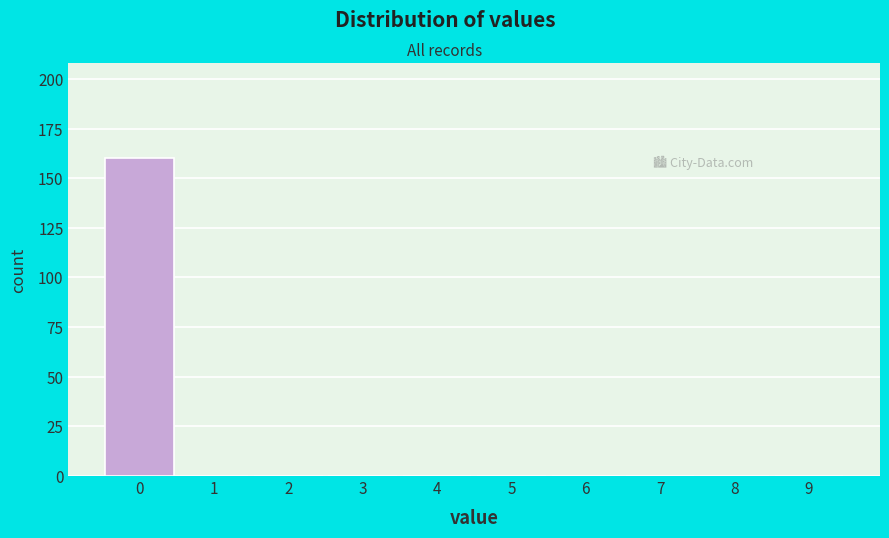

How tall is the bar that spans -0.5 to 0.5 on the x-axis? The values are not printed on the chart, so give them approximately, as read against the axis.

160